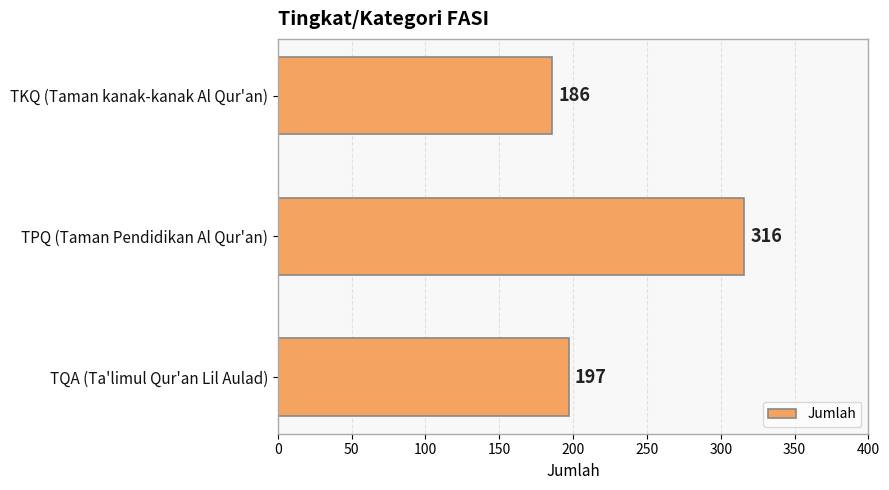

What is the difference between the second highest and minimum values?

11